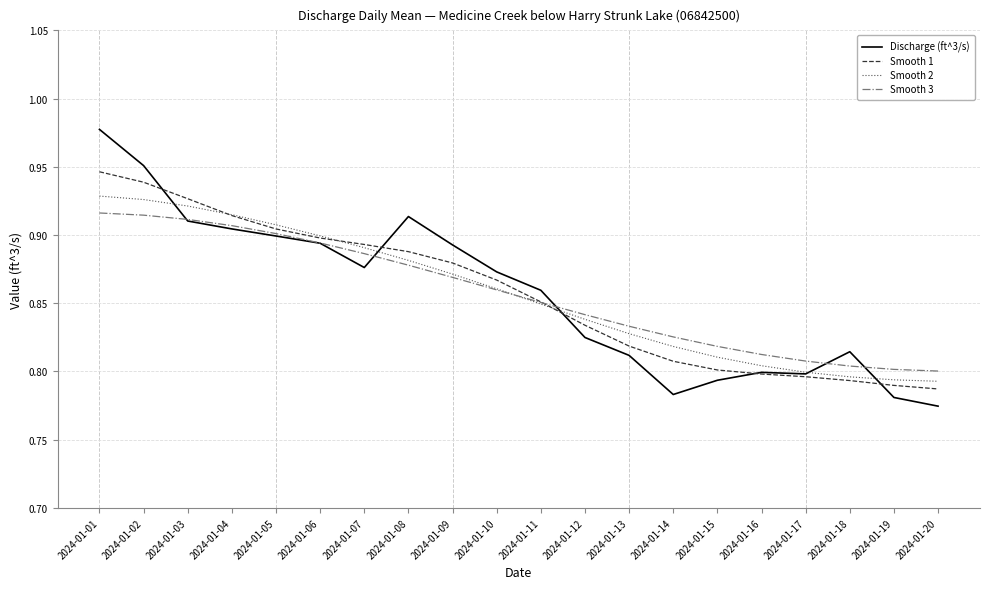

List the series in order of their peak value, highest first.

Discharge (ft^3/s), Smooth 1, Smooth 2, Smooth 3